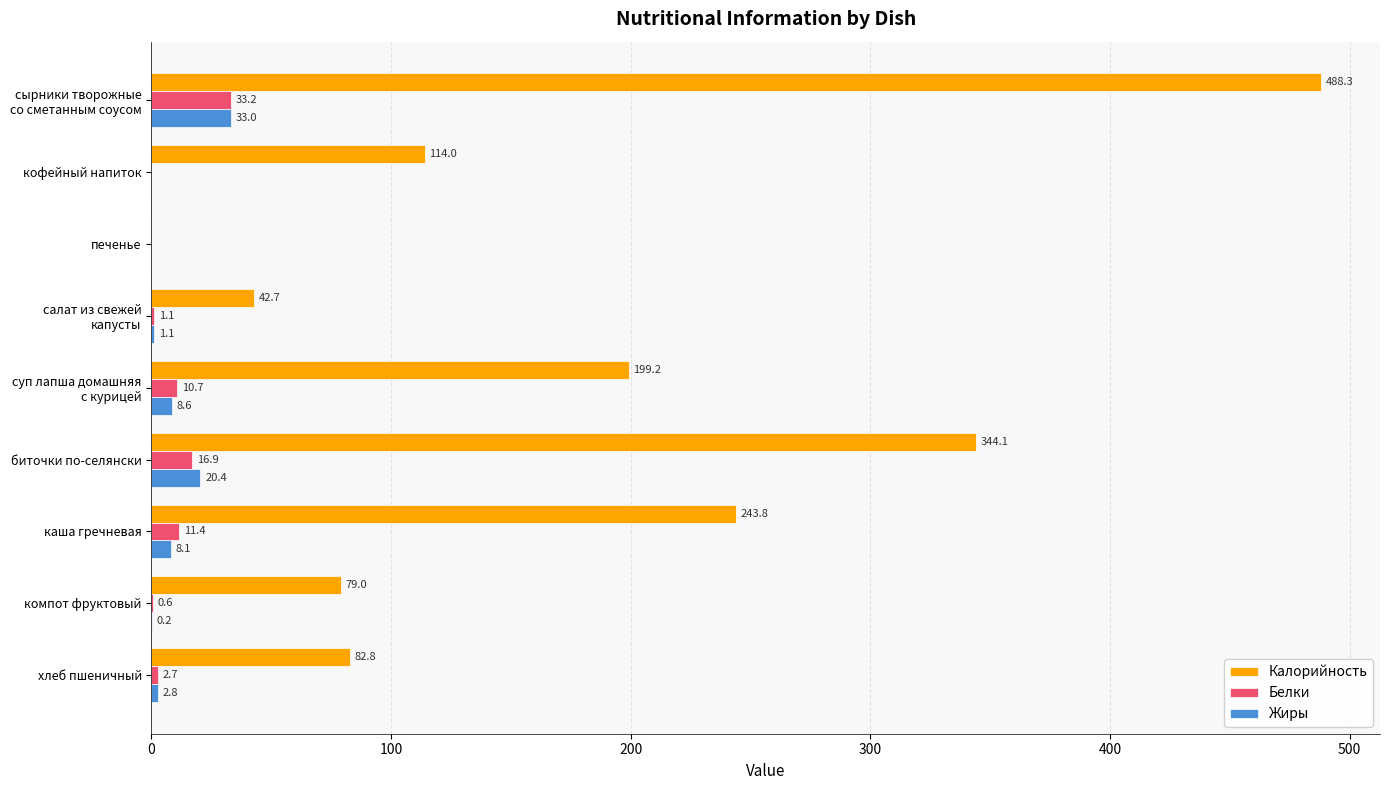

Count the number of data series in this chart.

3